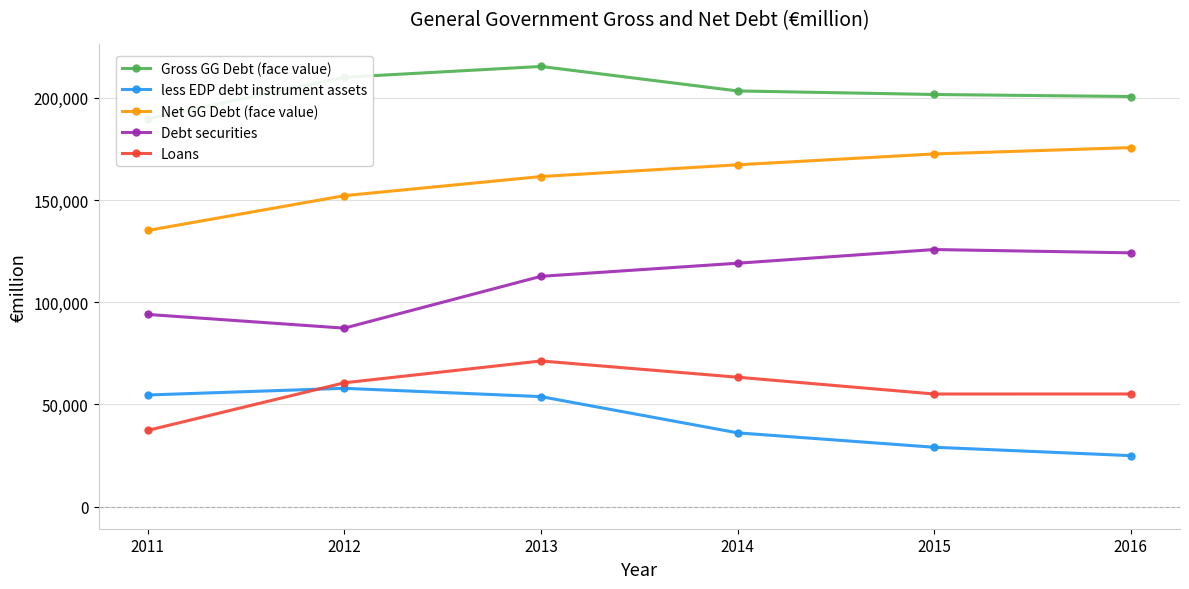

At how many categories does at least one series exceed 199367?

5